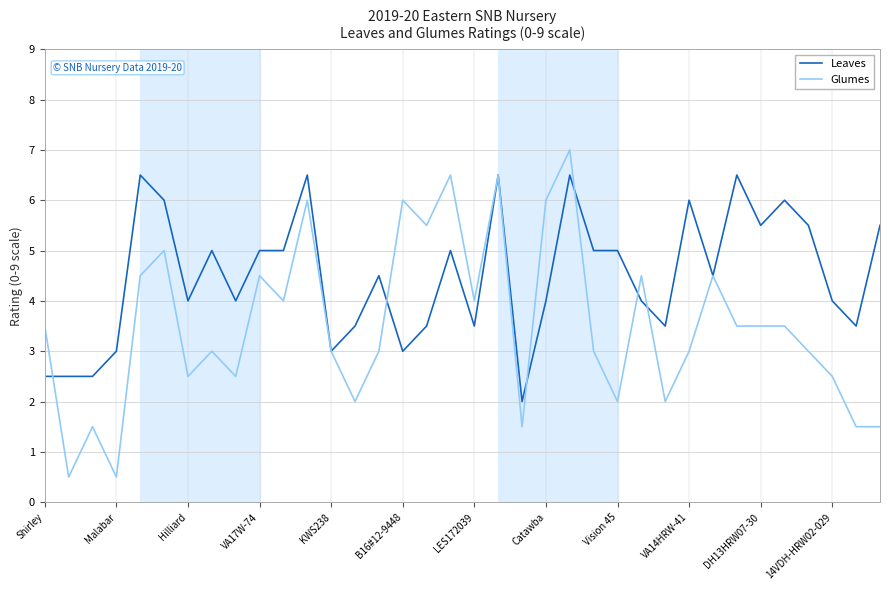

Rank the series by their maximum value, from lowest to highest.

Leaves, Glumes